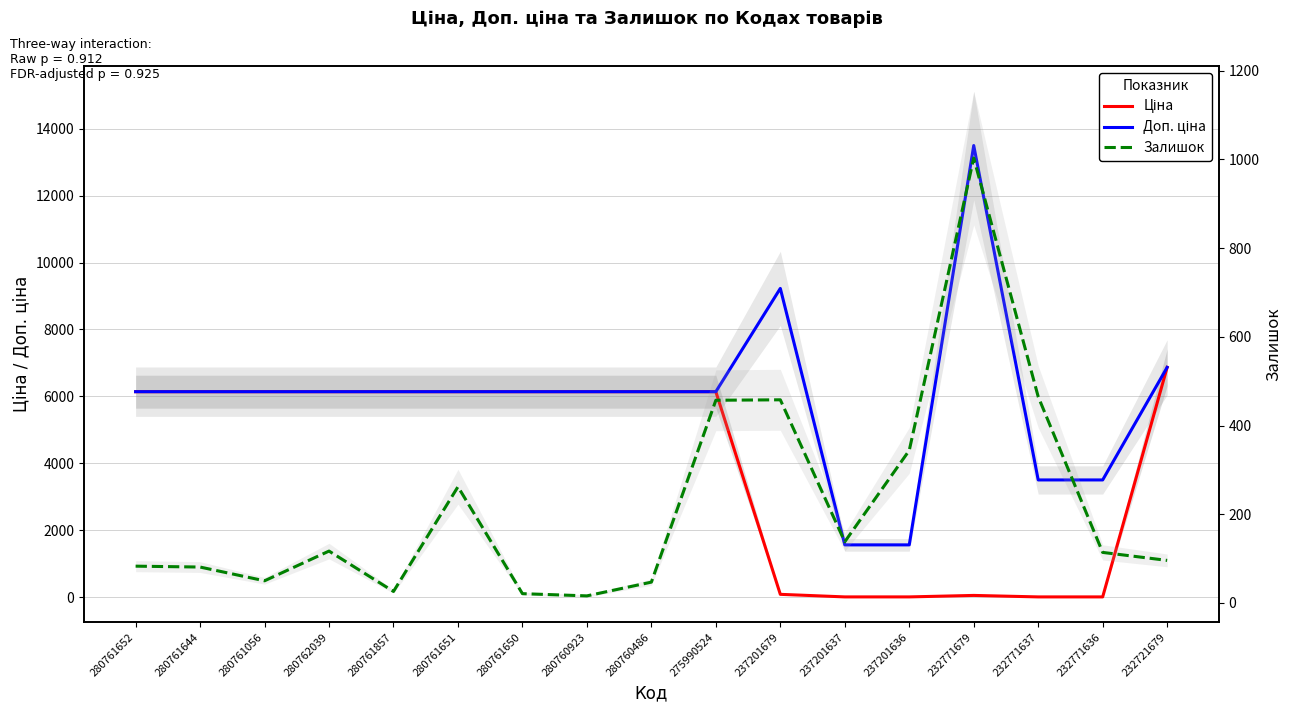

What is the label of the 16th point from the right?

280761644